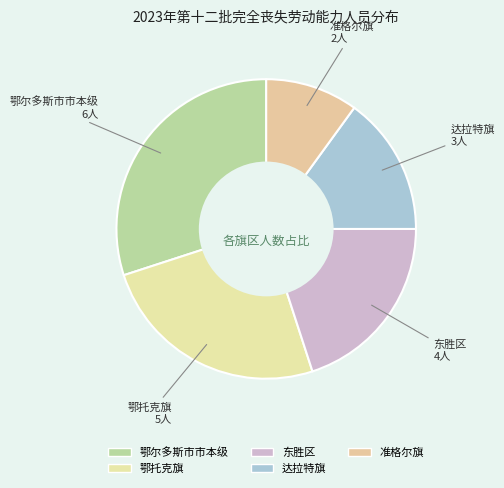

How many slices are in this pie chart?

5